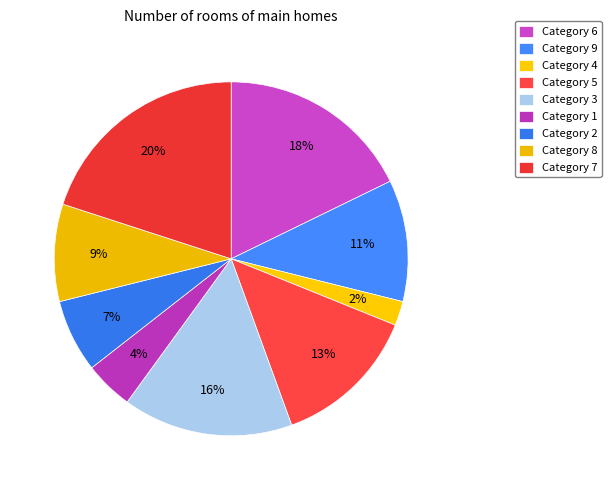

Which category has the smallest portion of the pie?

4